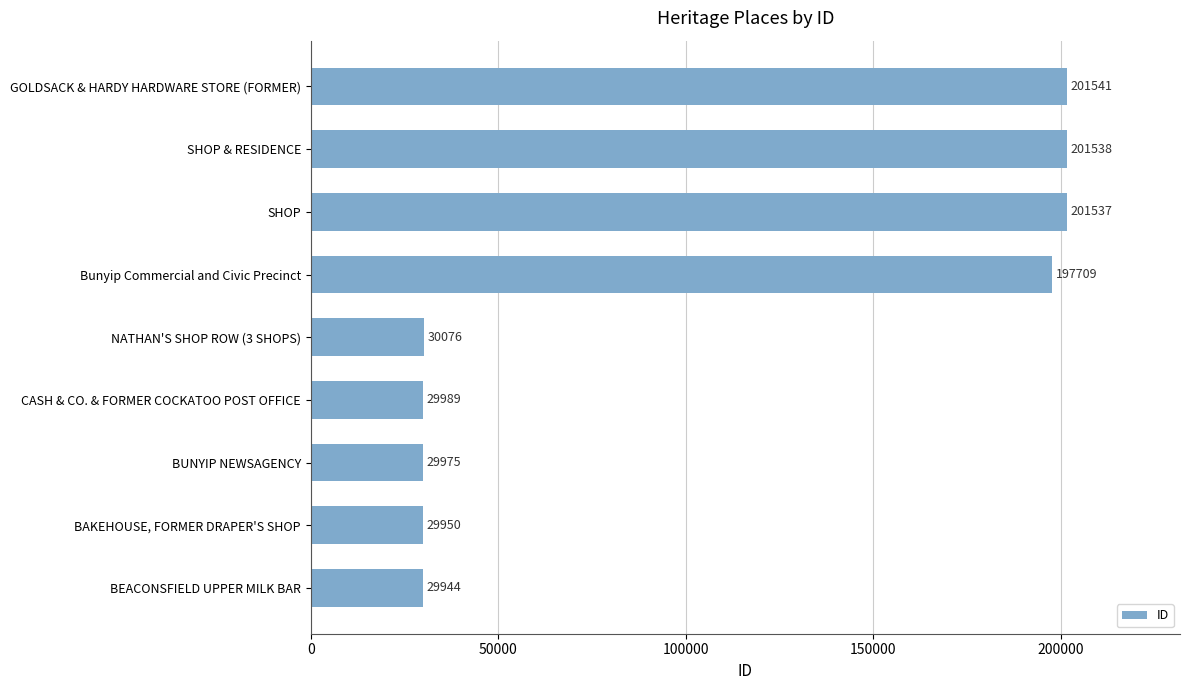

Reading bottom to top, transcribe all the data shown in this chart.

29944	29950	29975	29989	30076	197709	201537	201538	201541